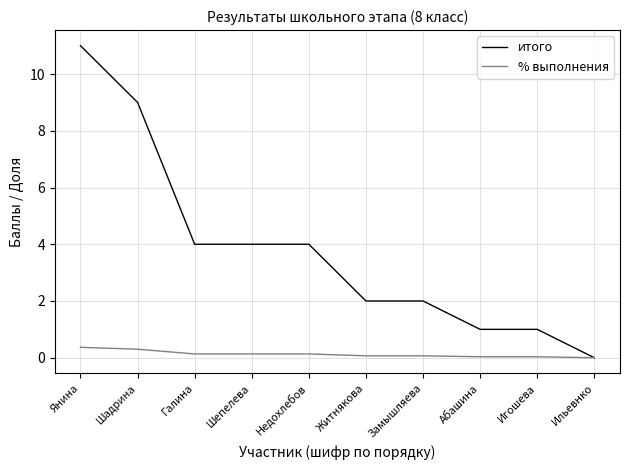

How many series are shown in this chart?

2